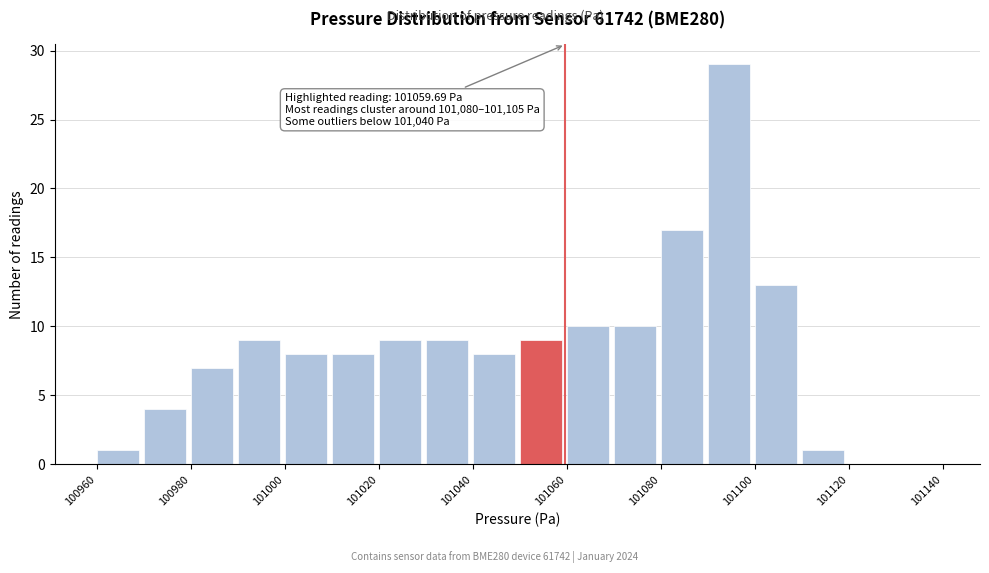

Over which range of the x-axis is the bar tallest?

101090 to 101100